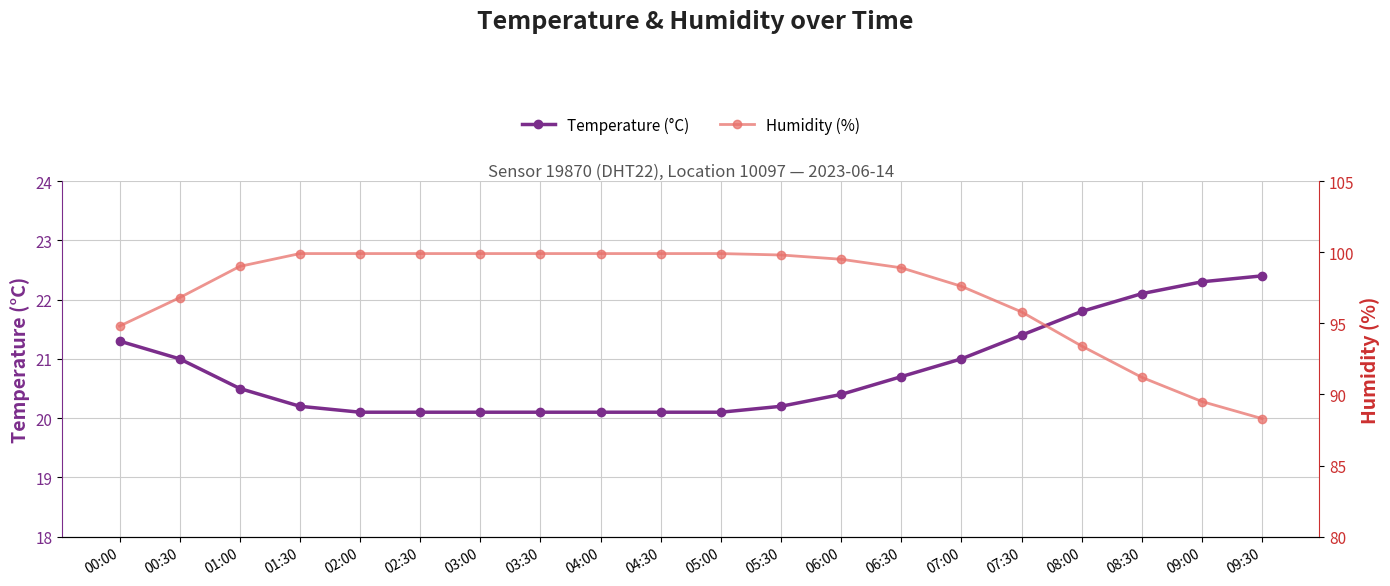

Where is Humidity (%) nearest to the value 94?

08:00